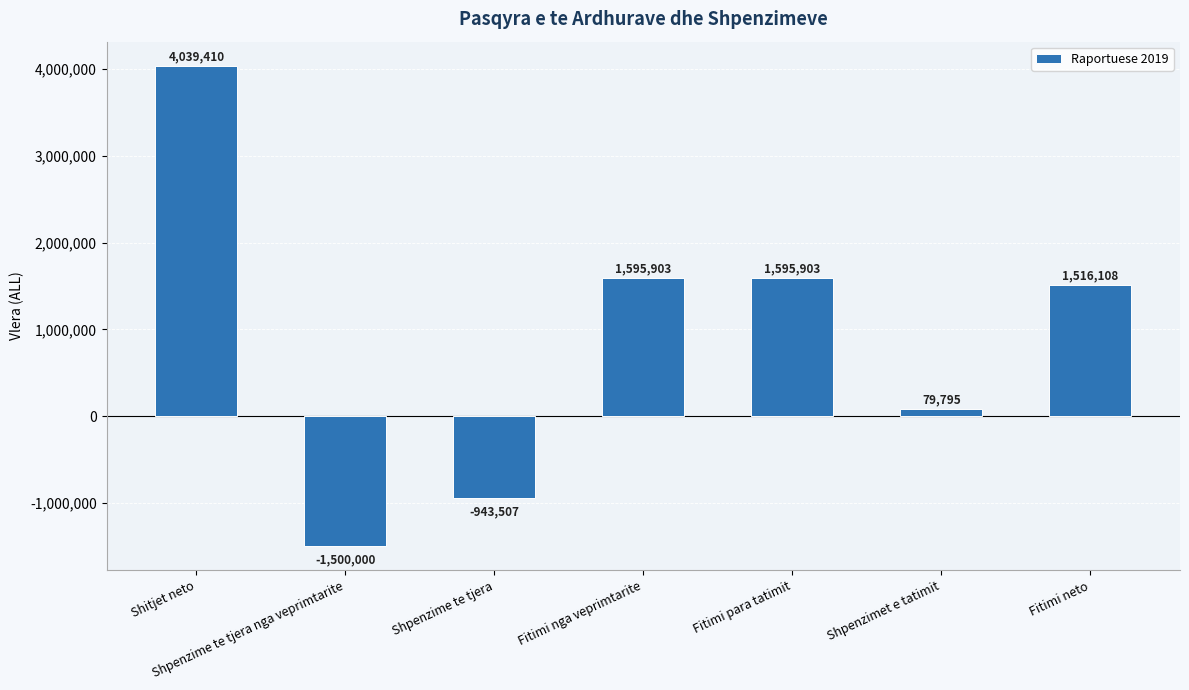

What value does the data have at Fitimi neto, to the nearest 100?

1516100